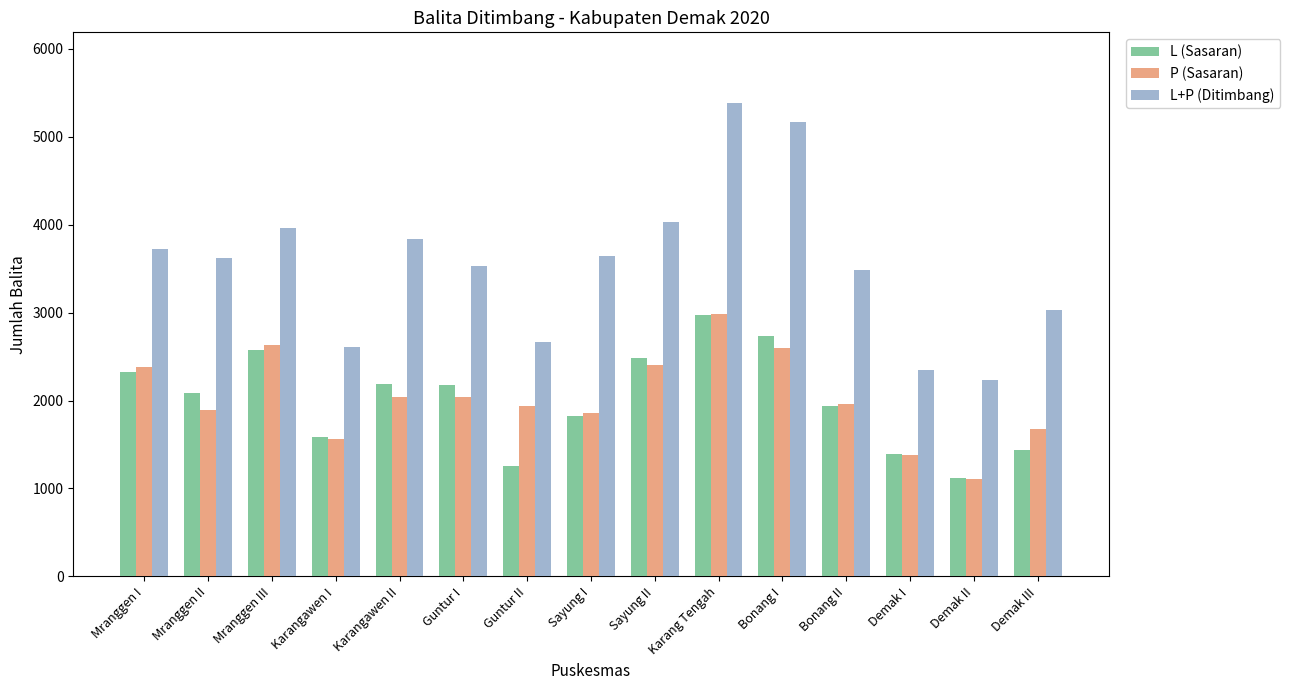

Is it true that L+P (Ditimbang) equals 4785 at Mranggen II?

False